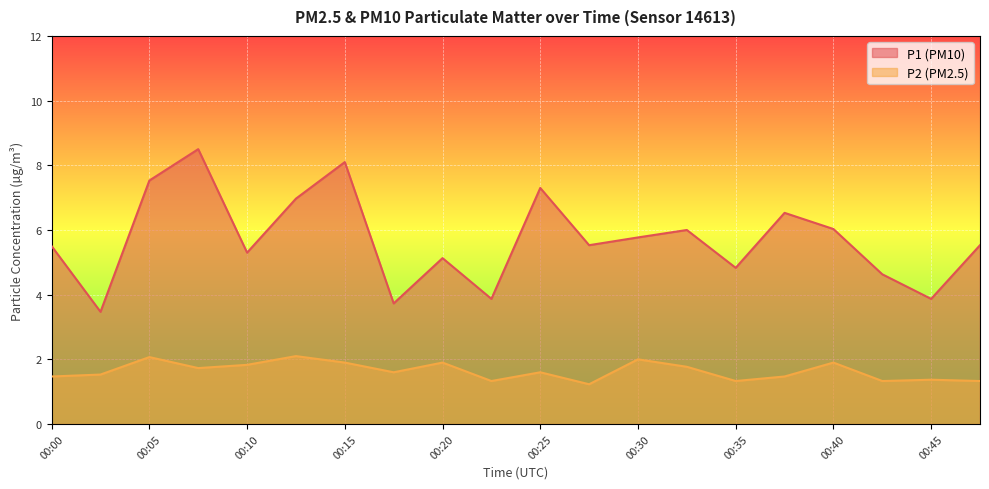

What is the difference between the maximum and second lowest values in the P1 series?

4.8